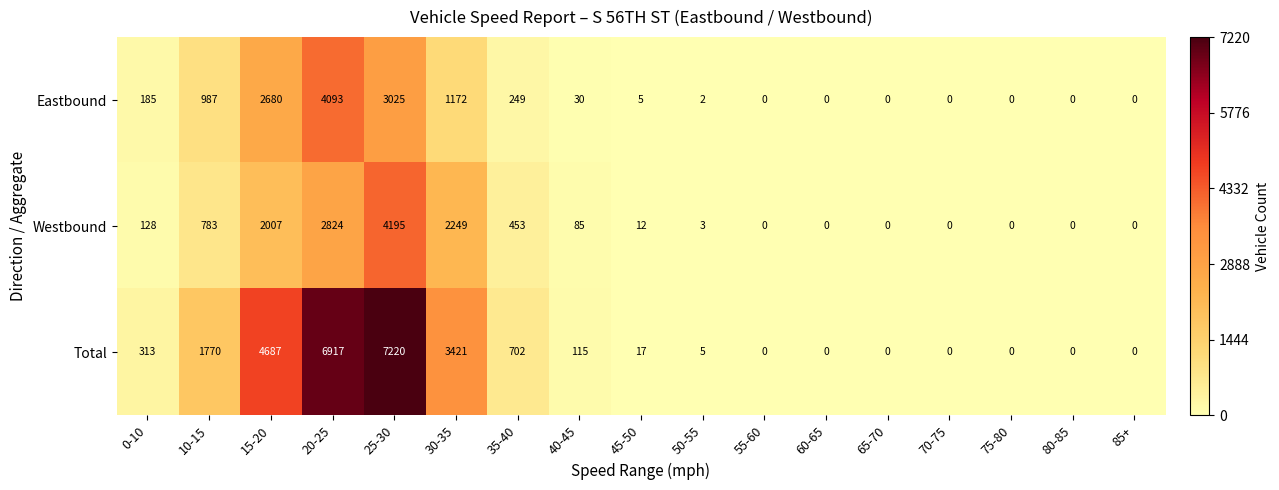

At which category is the sum across all series the highest?

25-30